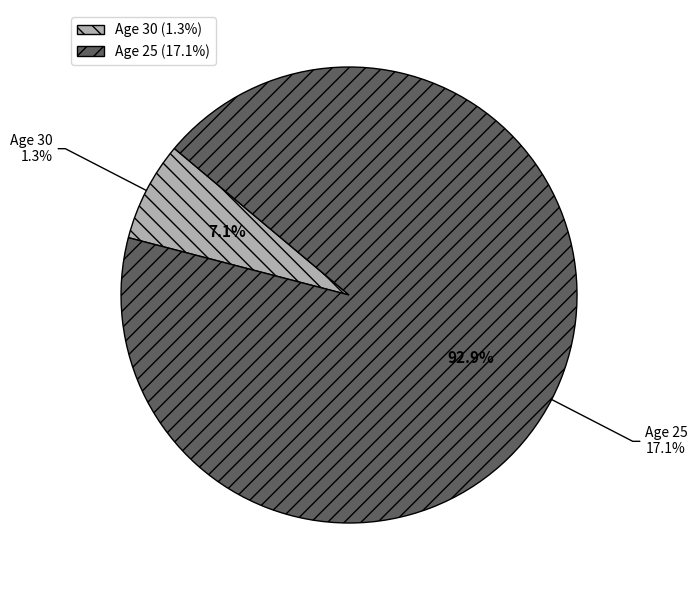

True or false: 25 accounts for 84% of the total.

False